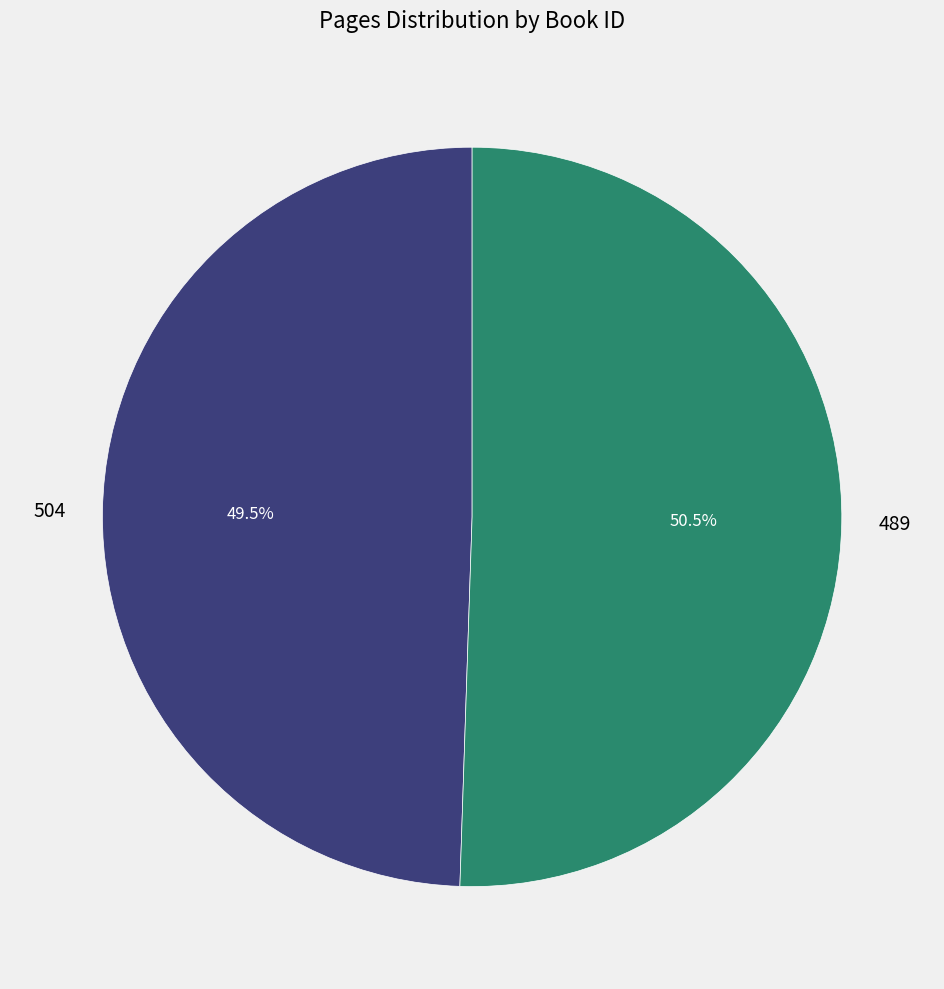

What percentage do 489 and 504 together represent?

100.0%